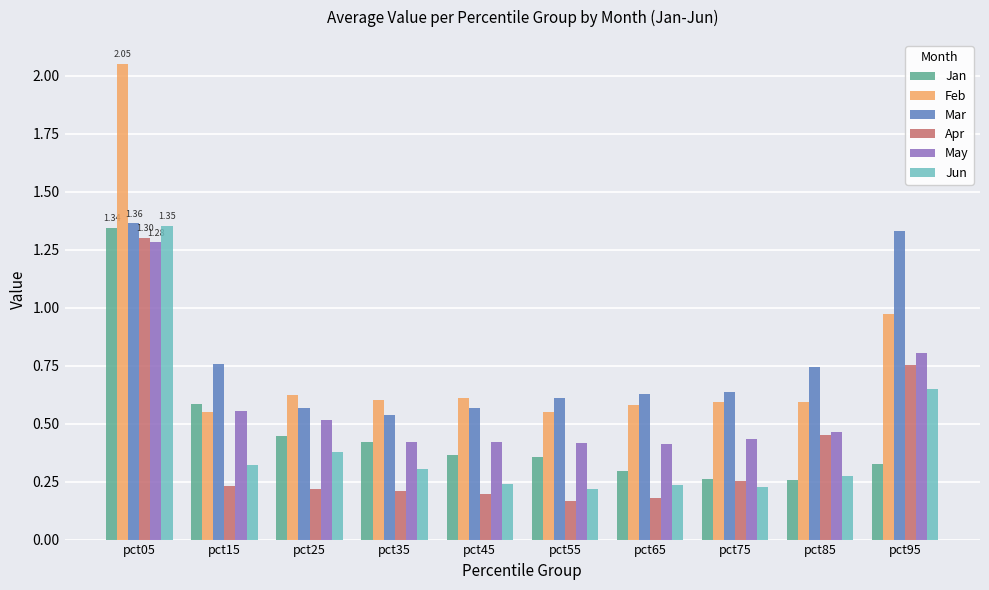

Which series has the widest spread of values?

Feb